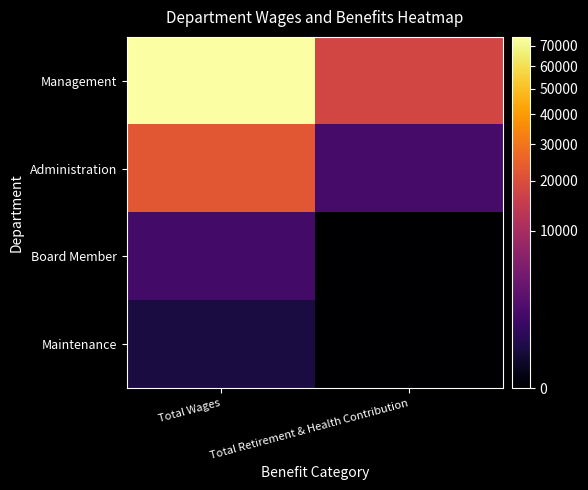

Between Total Wages and Total Retirement & Health Contribution, which is larger?

Total Wages